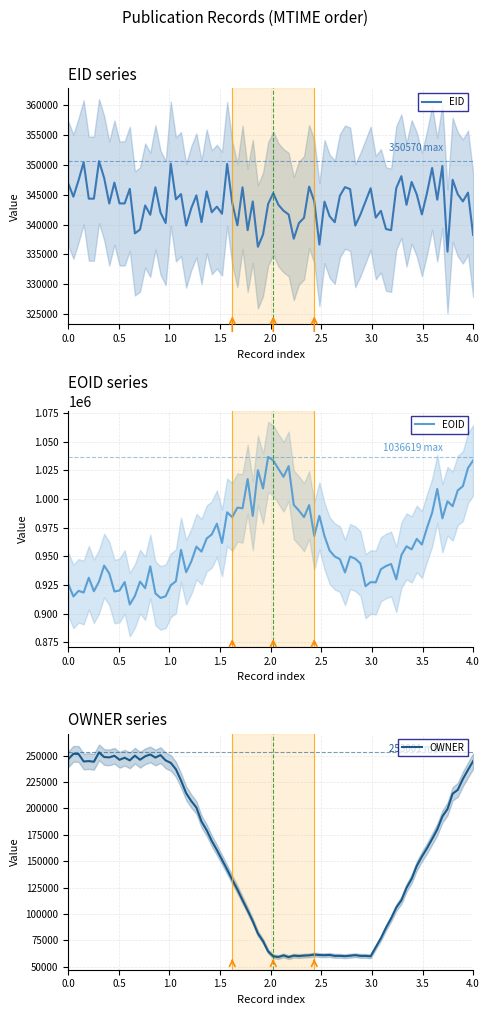

What is the sum of the EID values at 2018-08-27T04:10:05 and 2021-11-15T06:12:51?

687828